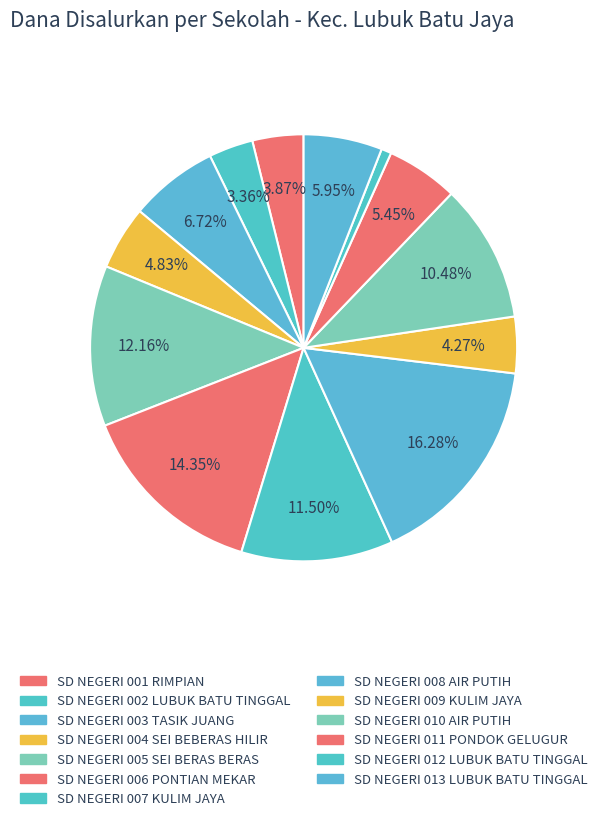

What is the change in value from SD NEGERI 003 TASIK JUANG to SD NEGERI 013 LUBUK BATU TINGGAL?

-3375000